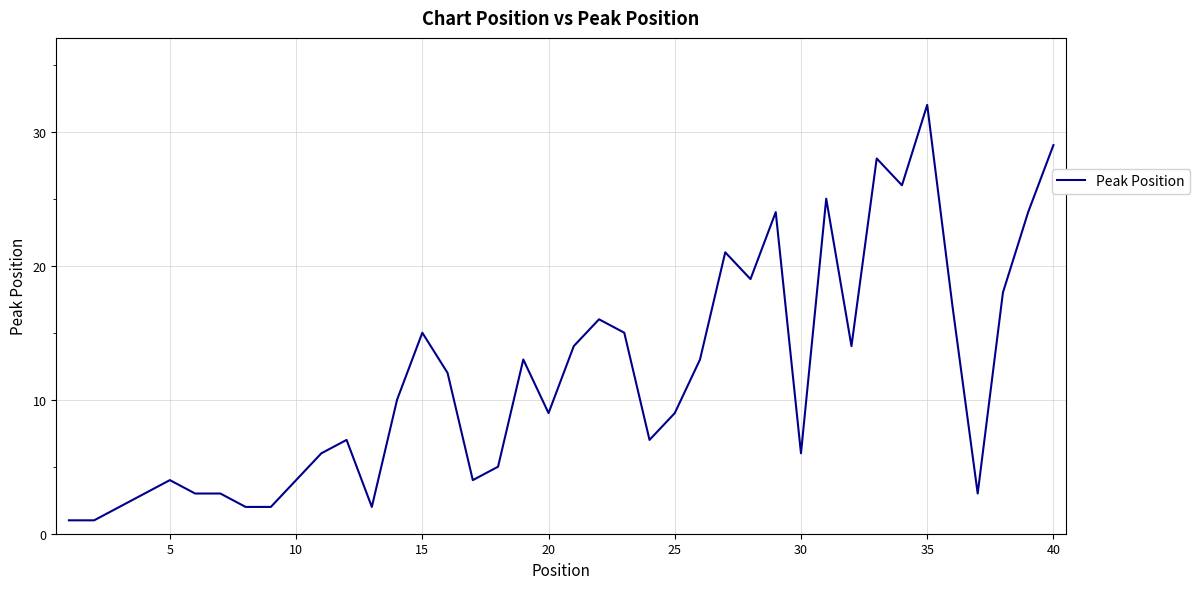

What is the maximum value shown in the chart?

32